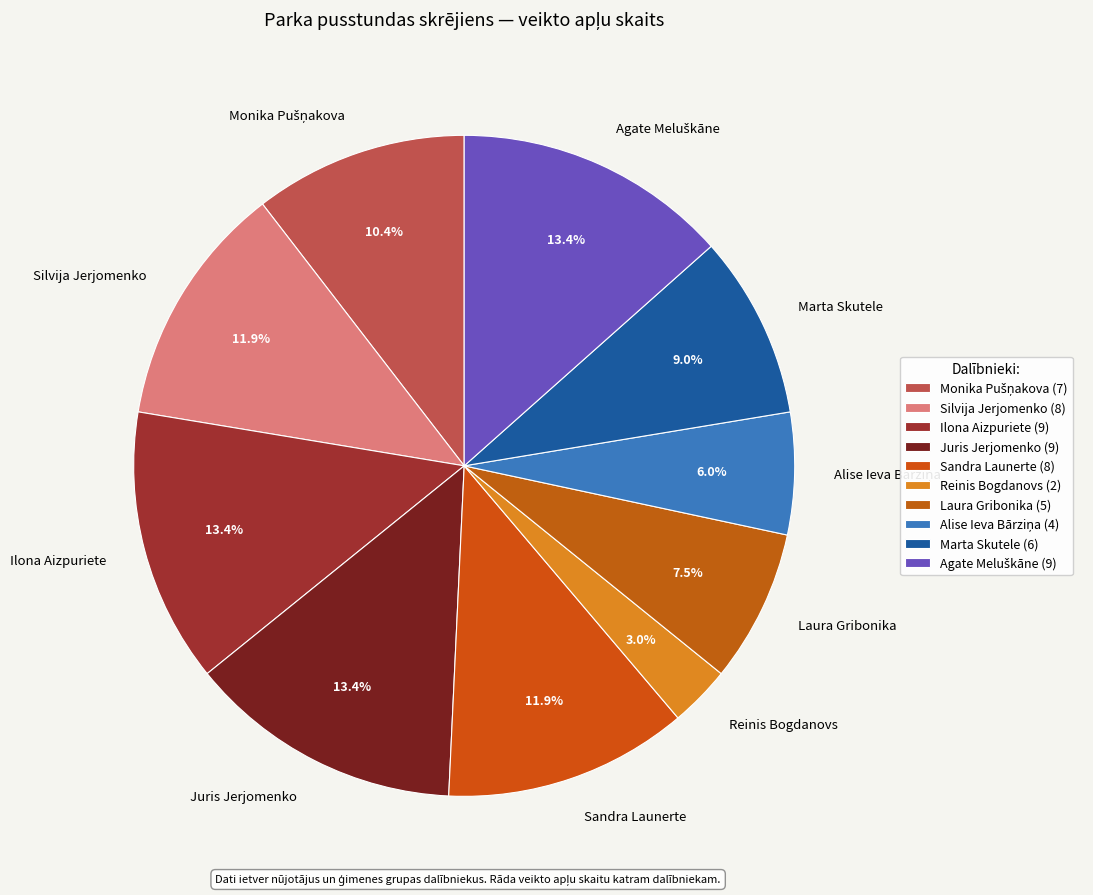

Is it true that Silvija Jerjomenko is 4% of the pie?

False